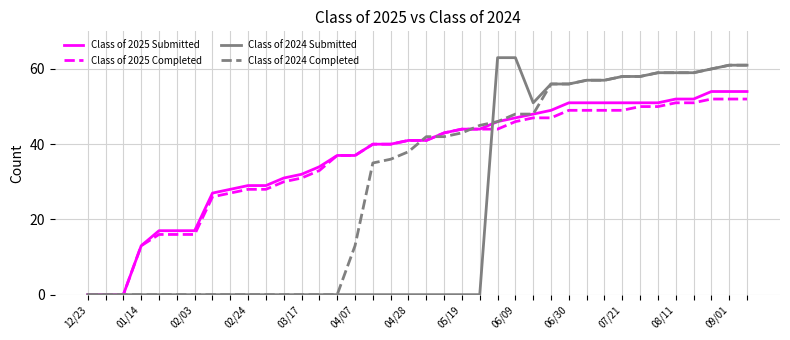

What is the sum of all Class of 2025 Completed values?

1369